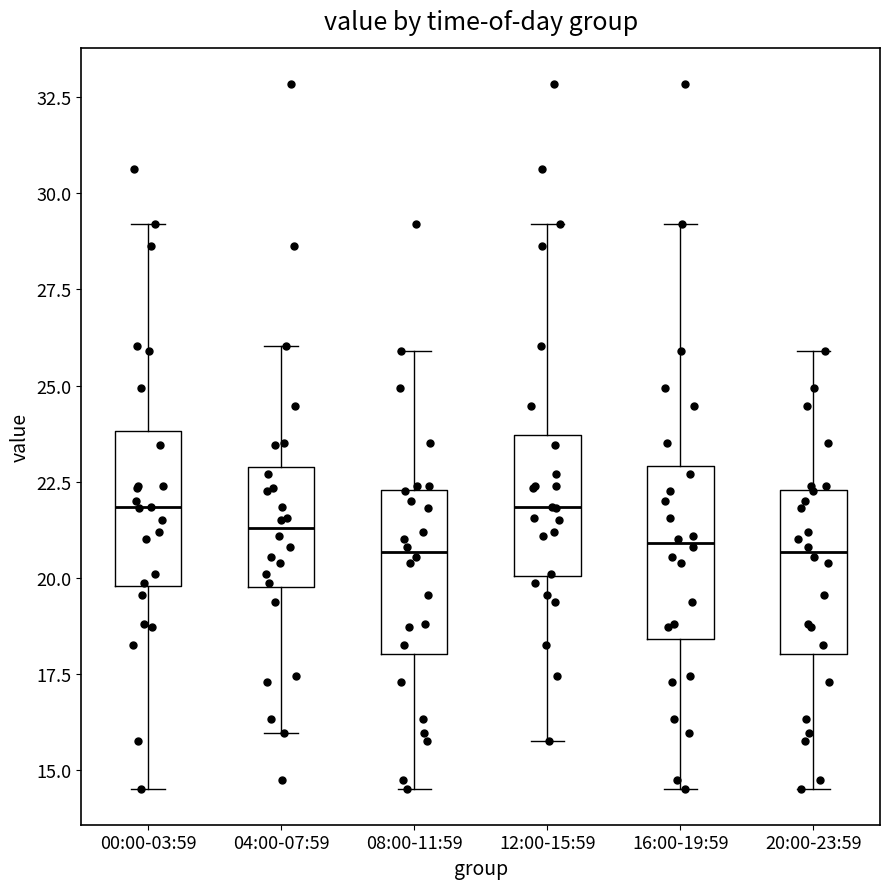

Reading left to right, read every box against the y-axis: the position of its median line, the range the box covers, and the ends of its whiskers. The values are not printed on the chart, so give them approximately, as read against the axis.

00:00-03:59: median 22.0, box 20.0 to 24.0, whiskers 14.5 to 29.0
04:00-07:59: median 21.5, box 20.0 to 23.0, whiskers 16.0 to 26.0
08:00-11:59: median 20.5, box 18.0 to 22.5, whiskers 14.5 to 26.0
12:00-15:59: median 22.0, box 20.0 to 23.5, whiskers 16.0 to 29.0
16:00-19:59: median 21.0, box 18.5 to 23.0, whiskers 14.5 to 29.0
20:00-23:59: median 20.5, box 18.0 to 22.5, whiskers 14.5 to 26.0